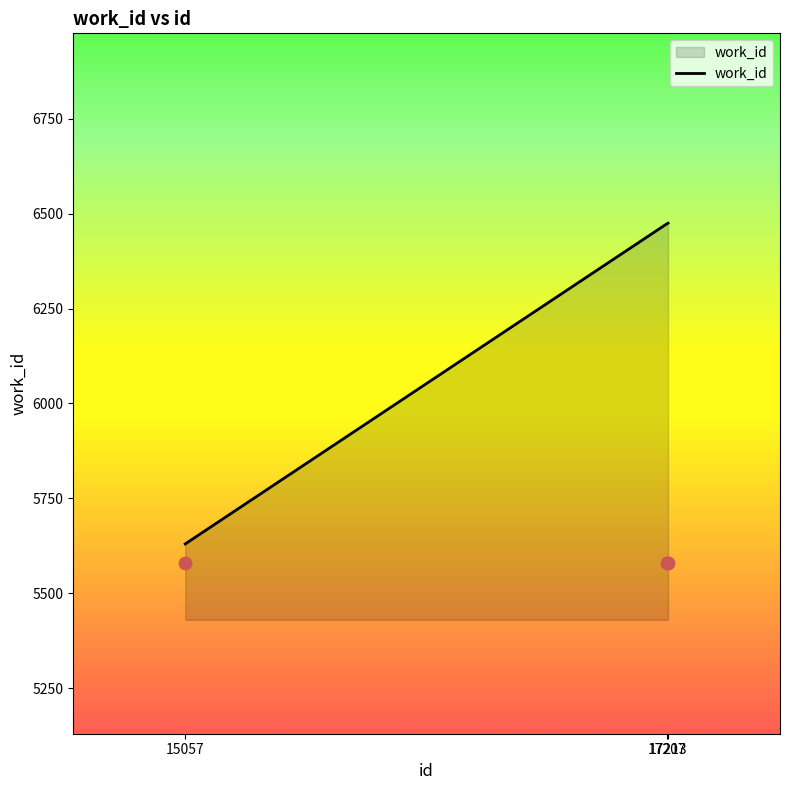

What is the change in value from 17207 to 17213?

+2